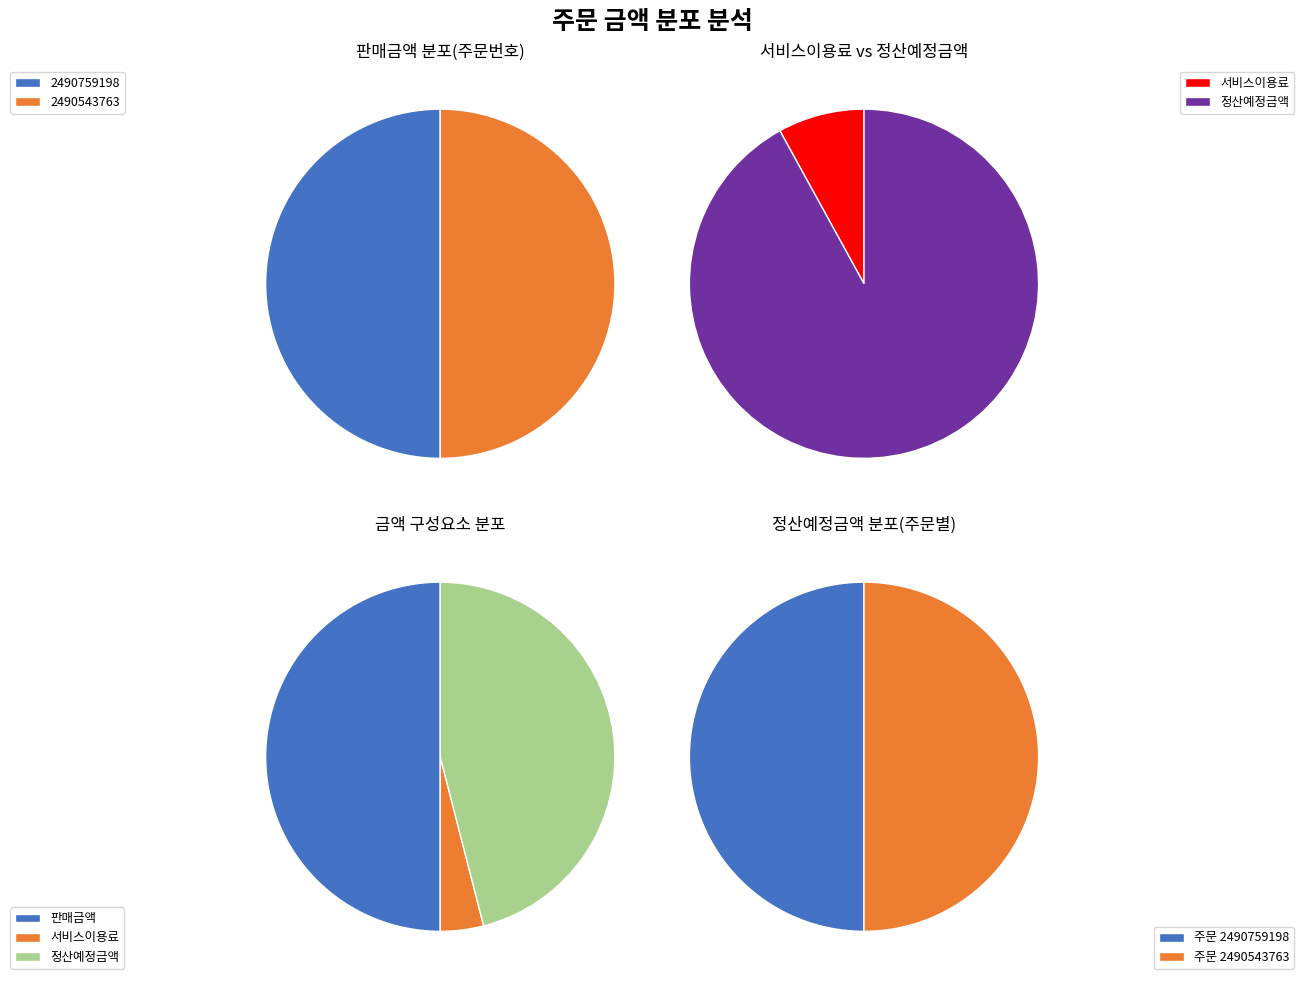

Is it true that 2490759198 is 35% of the pie?

False